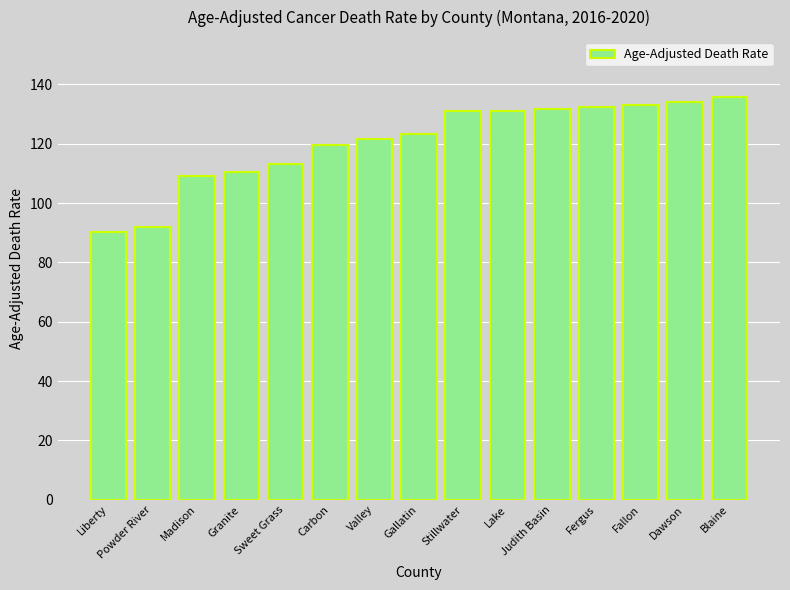

What is the value of the 9th bar from the left?

130.9